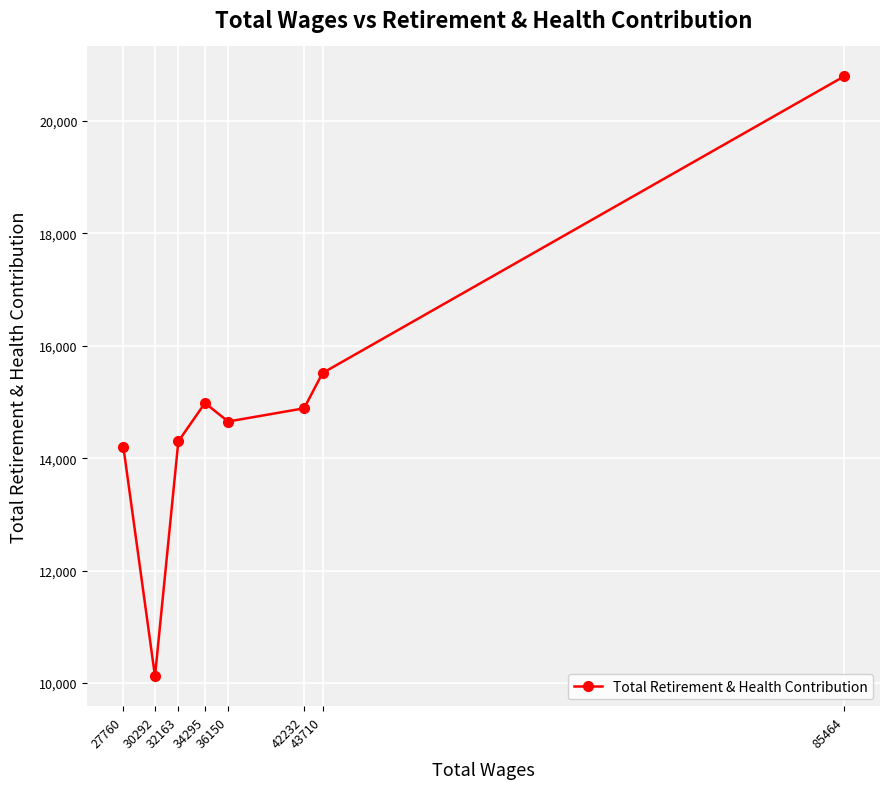

How many data points are less than 14888?

4